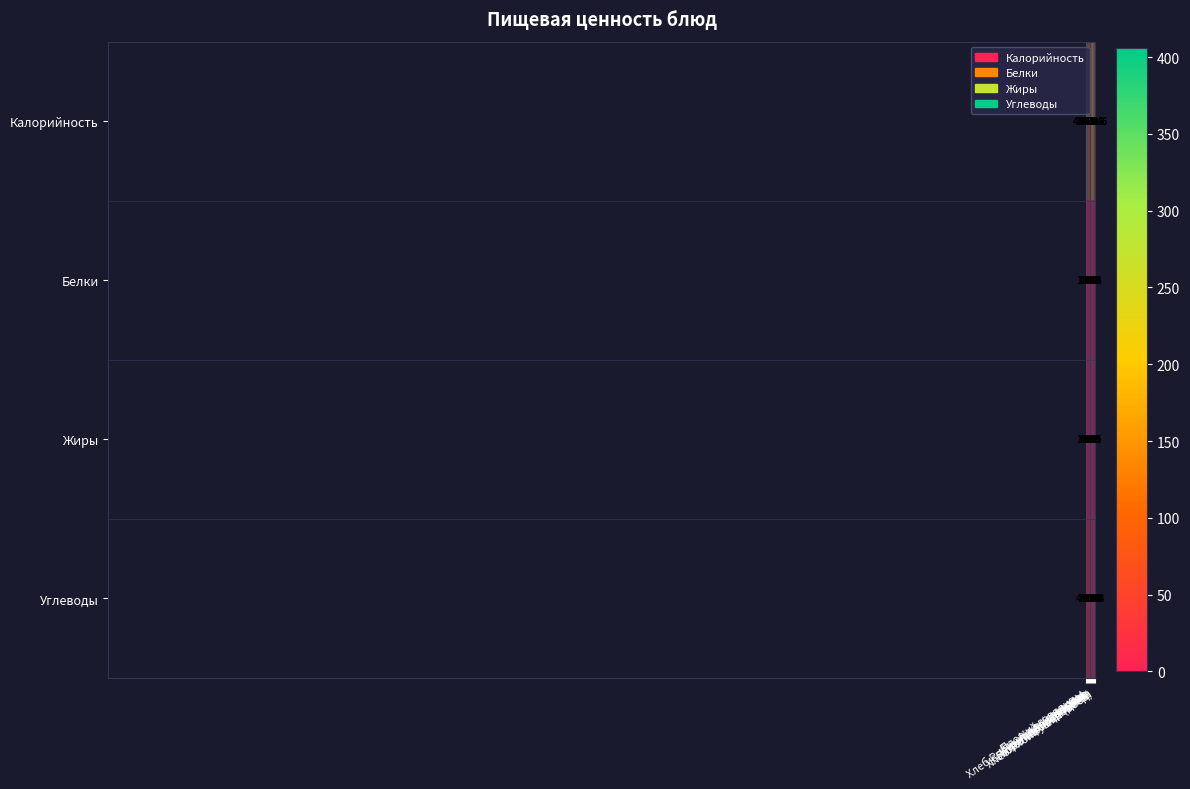

What is the difference between the maximum and minimum values in the Калорийность series?

366.8